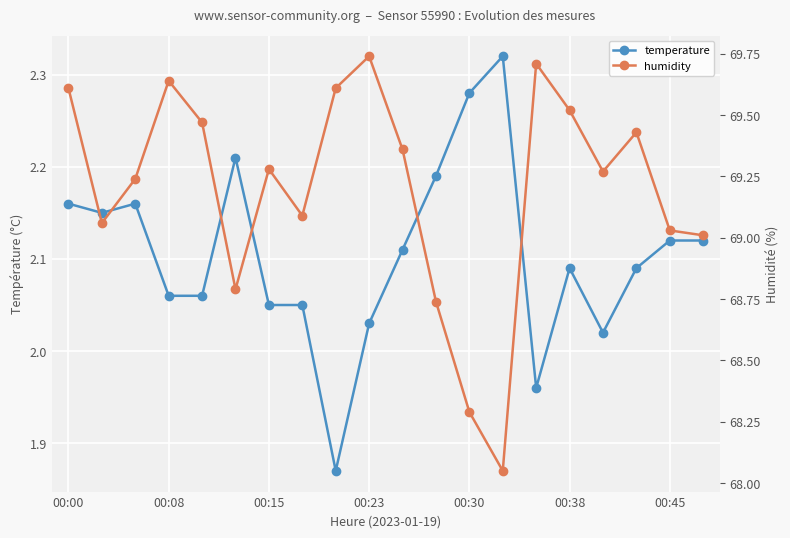

How many interior local peaks does the humidity series have?

5